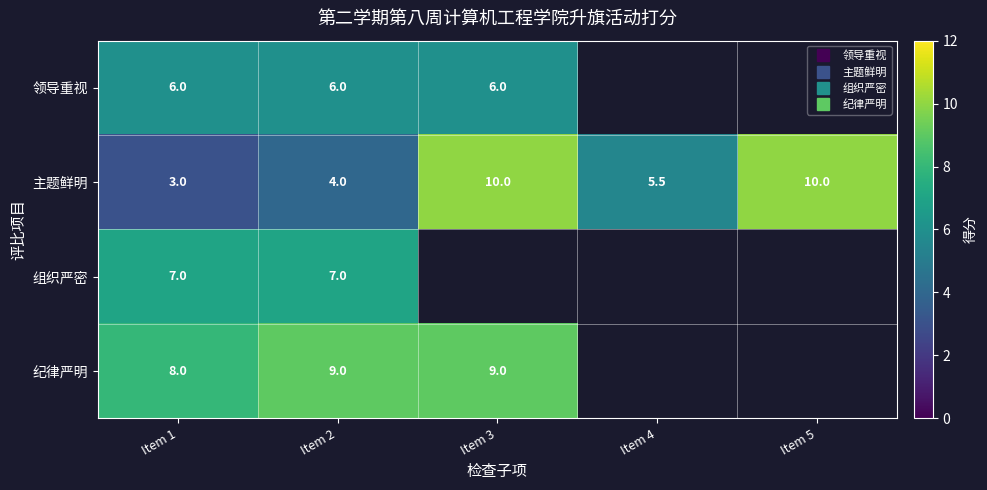

Which series has the largest total across all categories?

主题鲜明